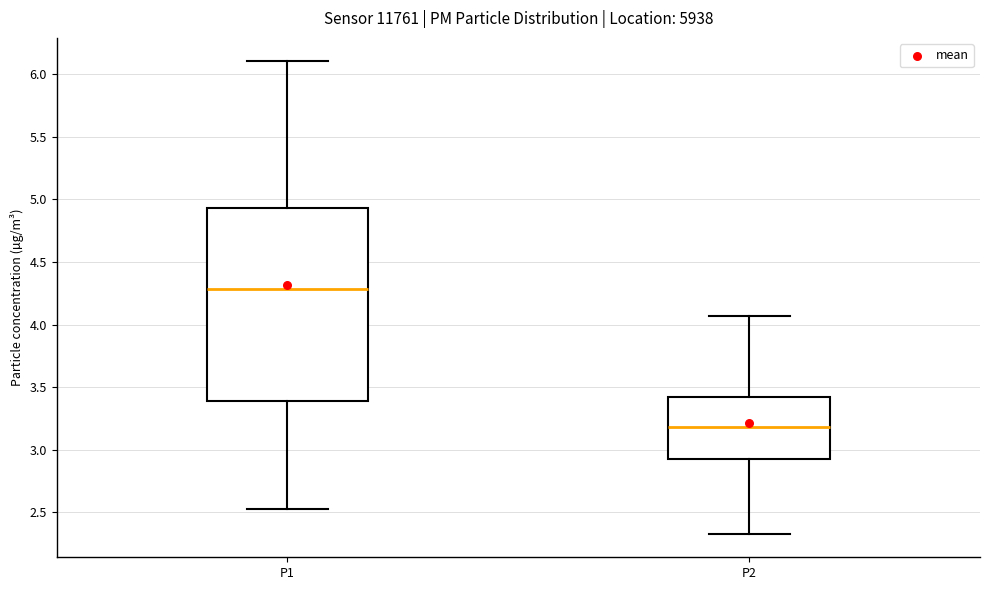

Which box's median line is the highest?

P1